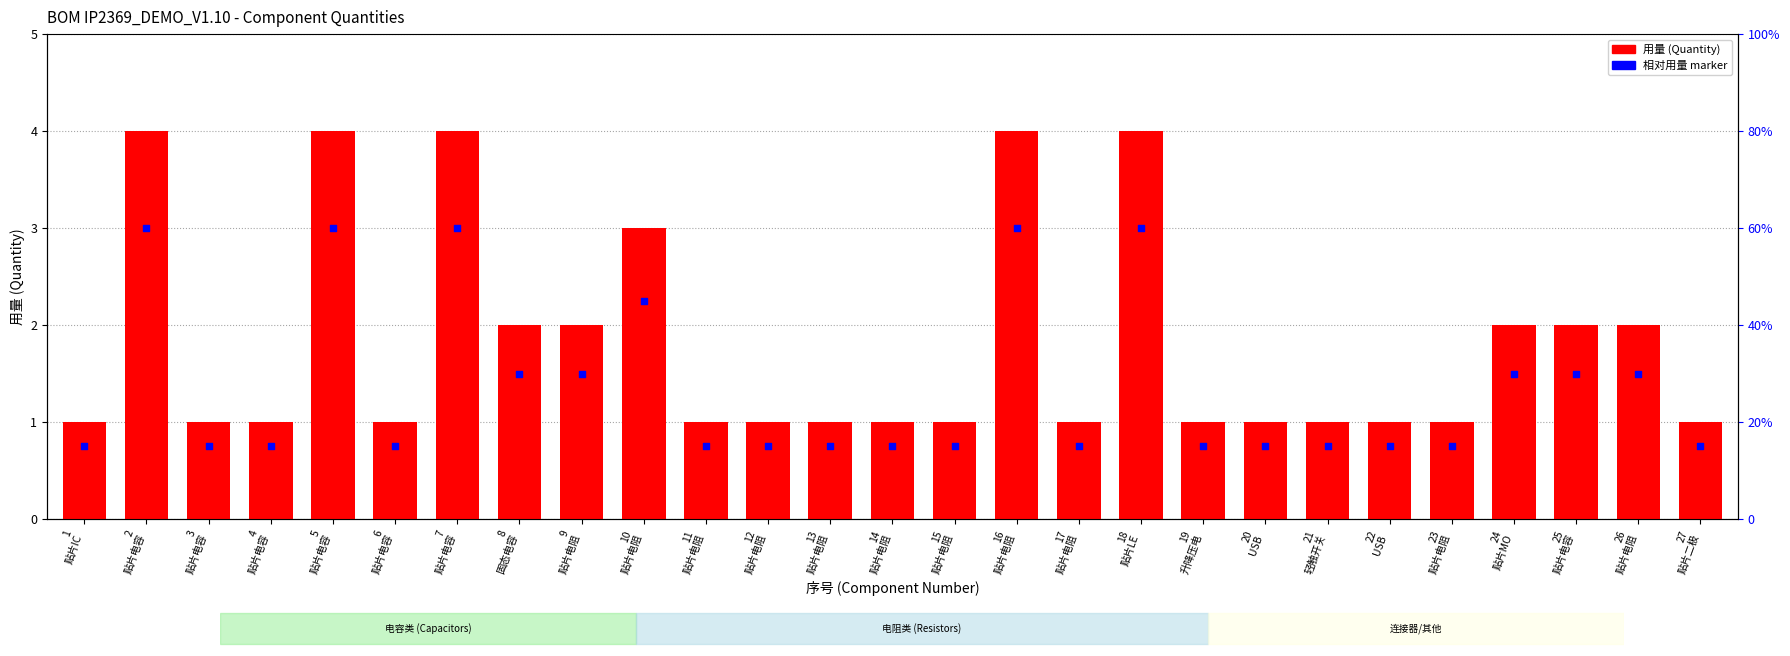

At which category is the sum across all series the highest?

2
贴片电容